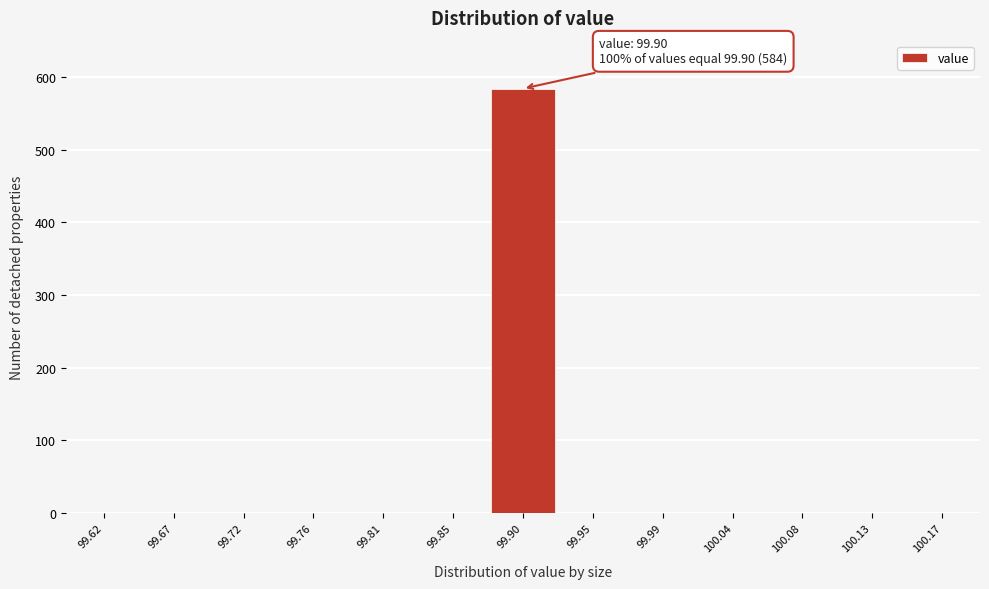

Reading right to left, transcribe all the data shown in this chart.

100.17=0	100.13=0	100.08=0	100.04=0	99.99=0	99.95=0	99.90=584	99.85=0	99.81=0	99.76=0	99.72=0	99.67=0	99.62=0